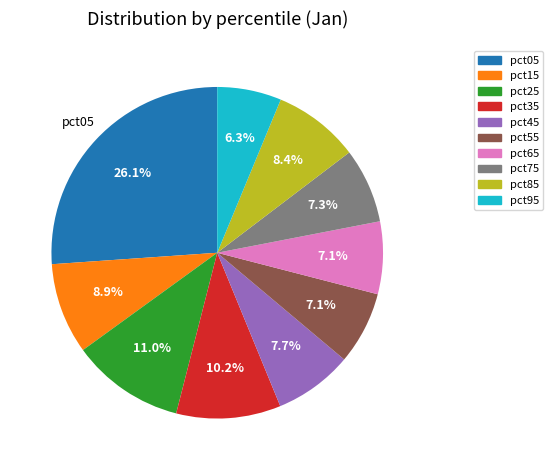

Is pct25 the majority of the pie?

No